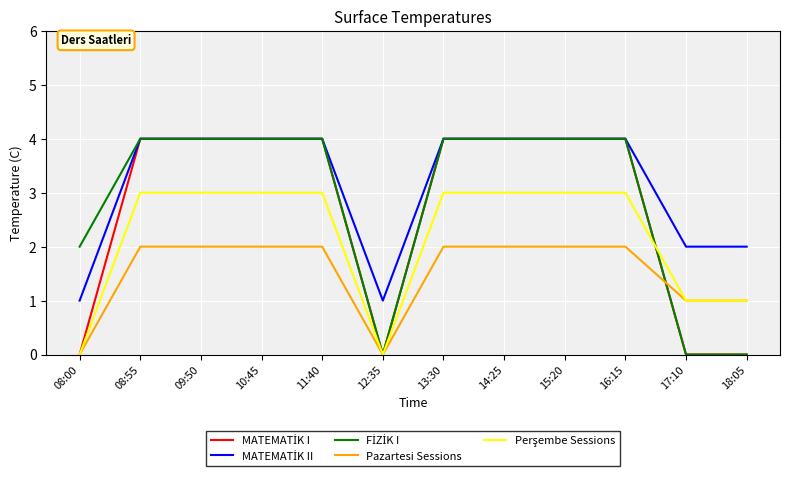

What position from the right is 12:35?

7